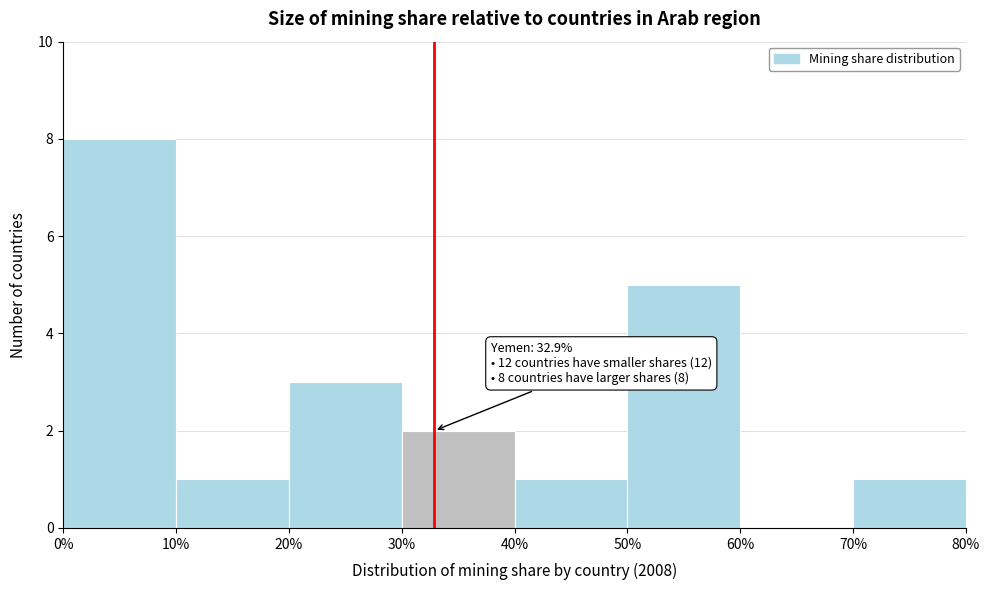

Which range on the x-axis has the tallest bar?

0% to 10%